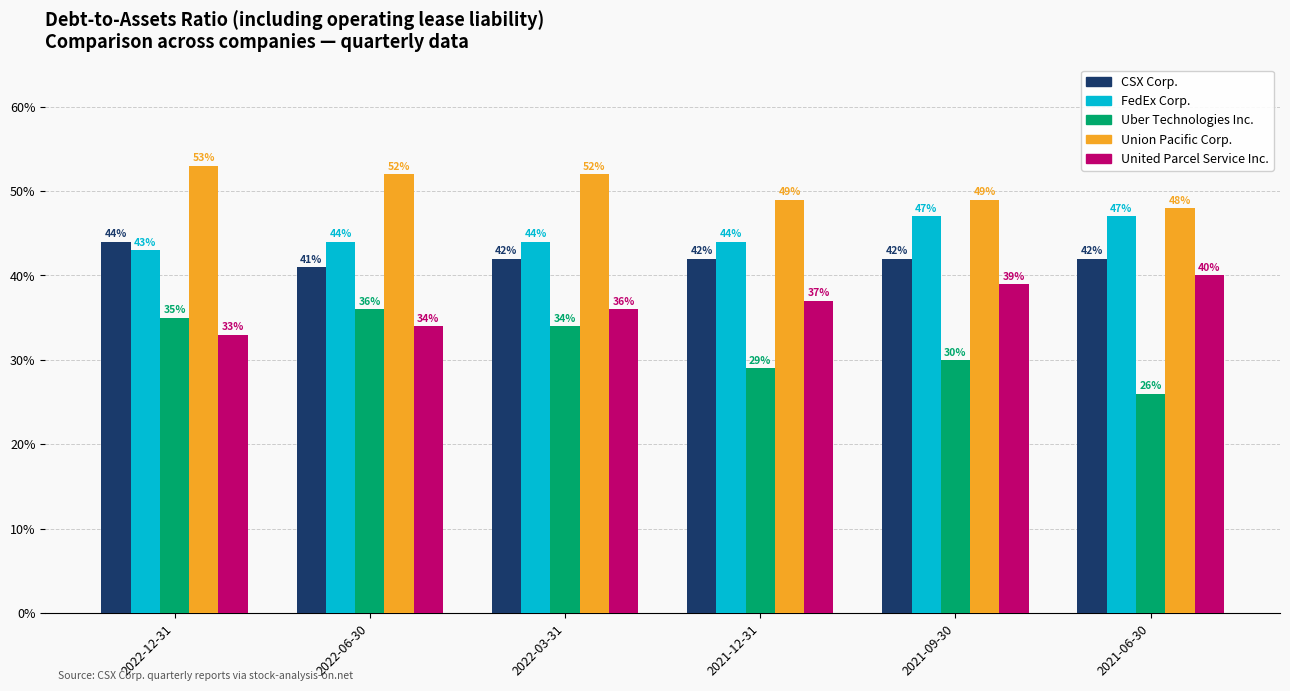

How many Union Pacific Corp. values are between 0 and 1?

6